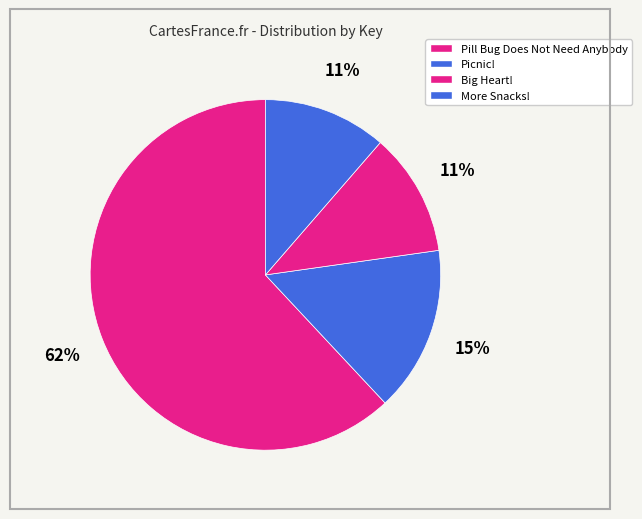

What is the change in value from Pill Bug Does Not Need Anybody to Big Heart!?

-148883149